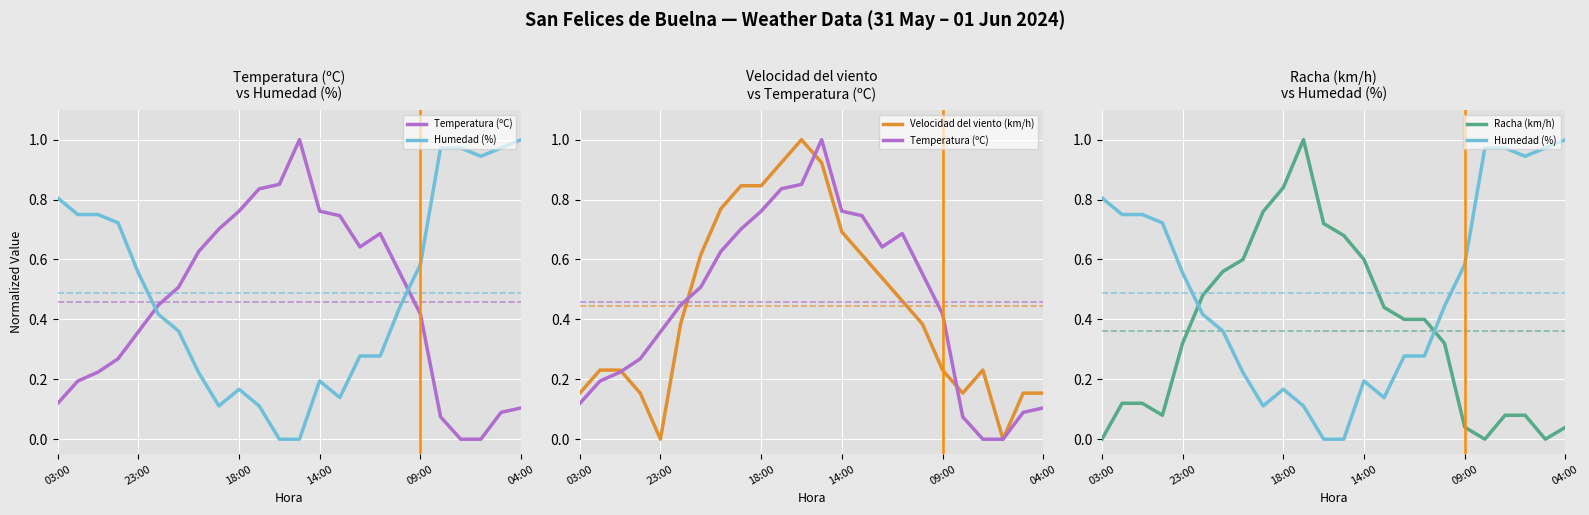

Is it true that Velocidad del viento (km/h) equals 0.3 at 09:00?

False